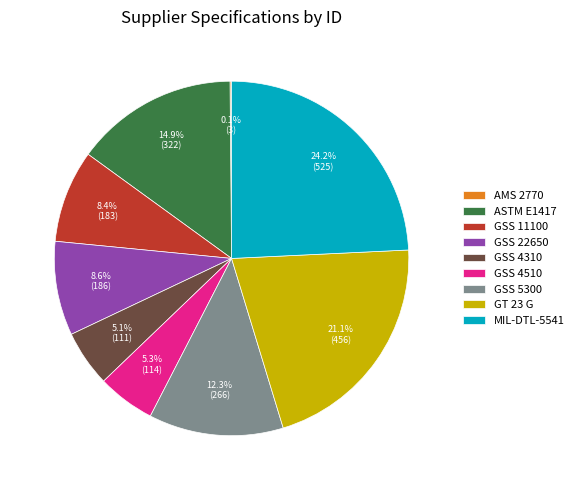

Which category has the biggest portion of the pie?

MIL-DTL-5541